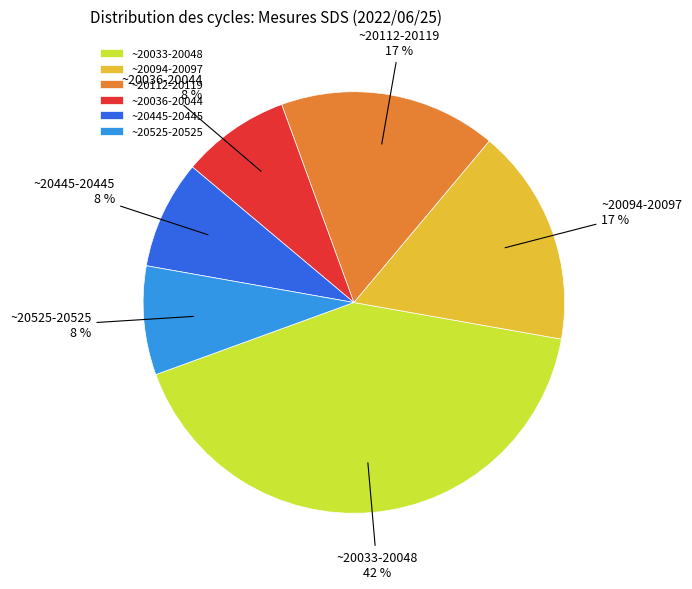

Between ~20033-20048 and ~20036-20044, which is larger?

~20033-20048